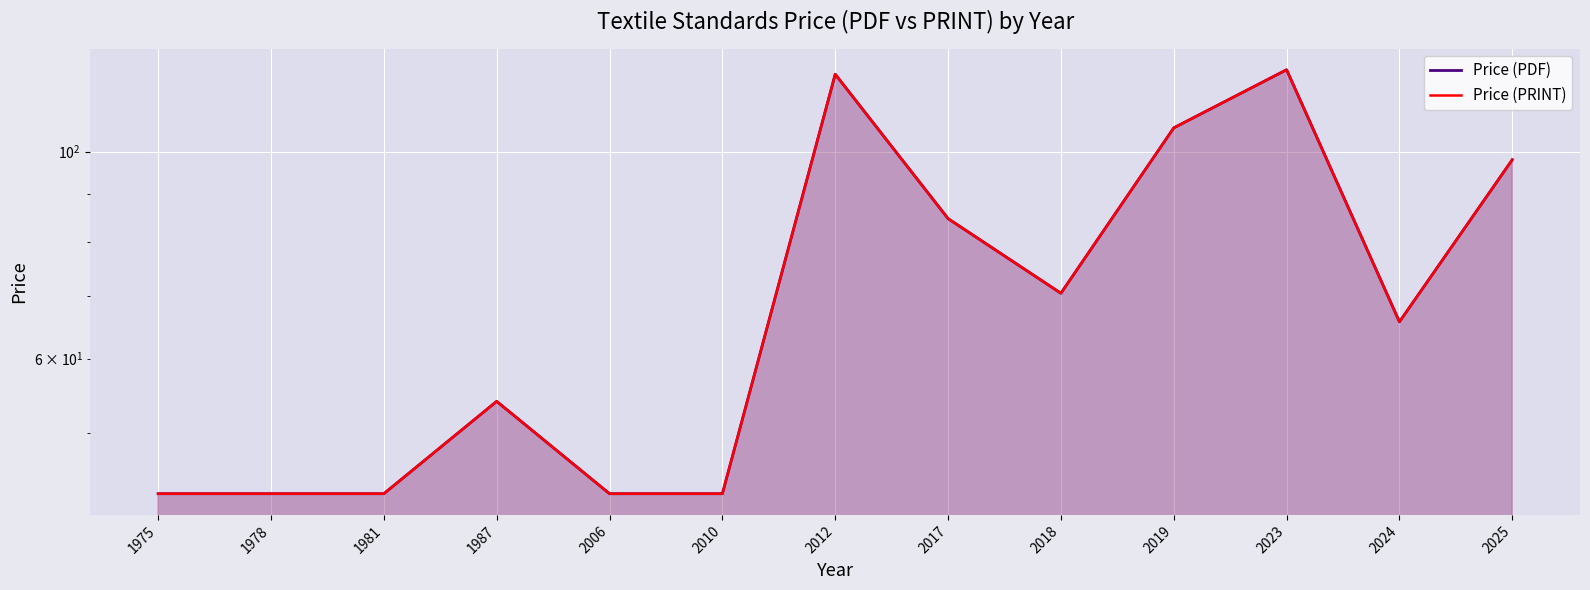

Where is the first local maximum for Price (PRINT)?

1987